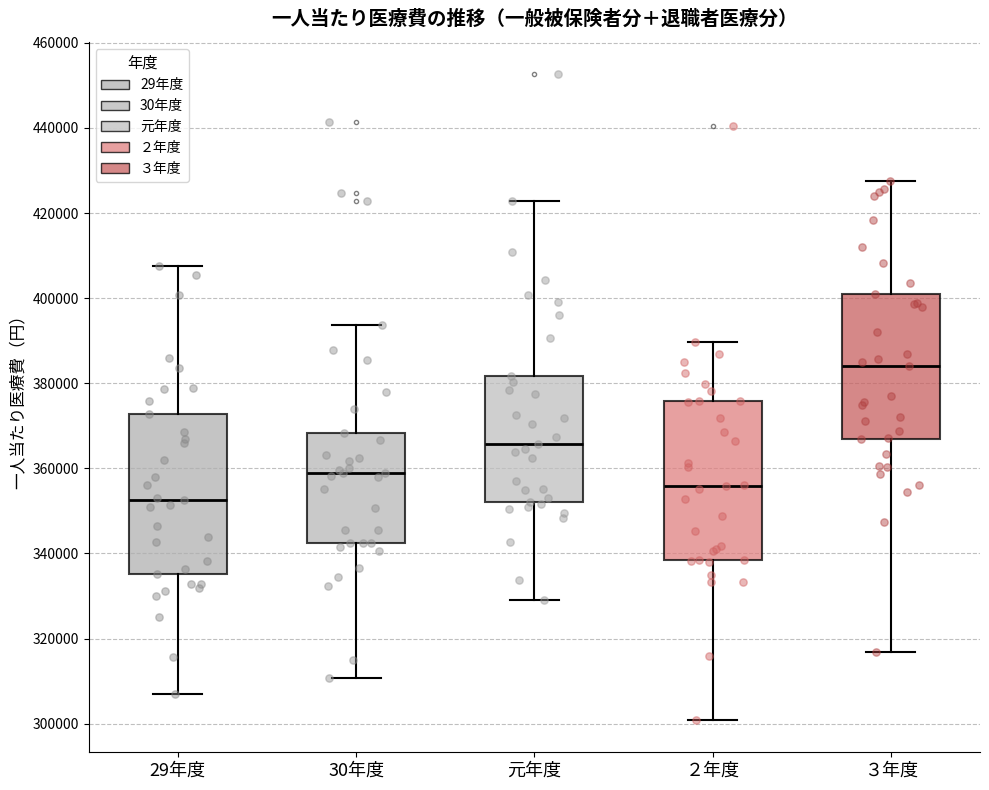

Which box has the highest median line?

３年度